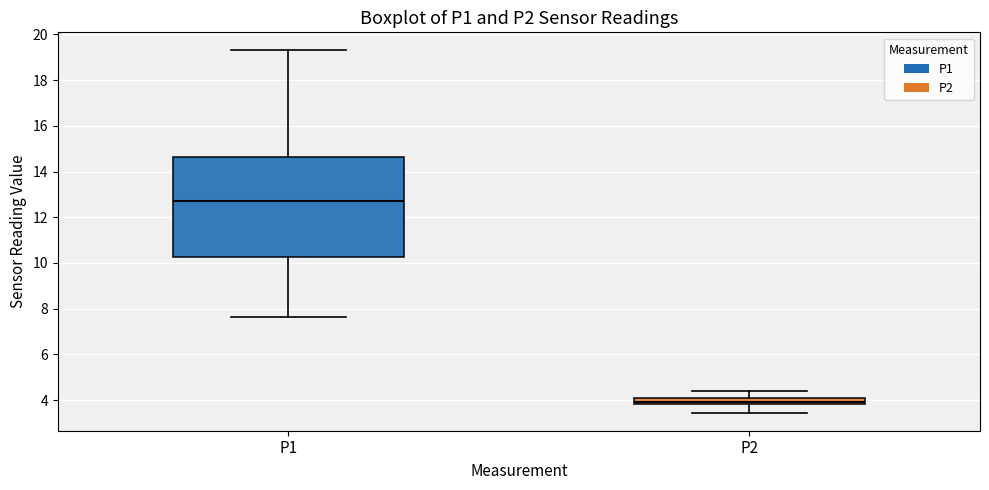

Where does the upper whisker of the box for P1 end on the y-axis? The values are not printed on the chart, so give them approximately, as read against the axis.

19.4